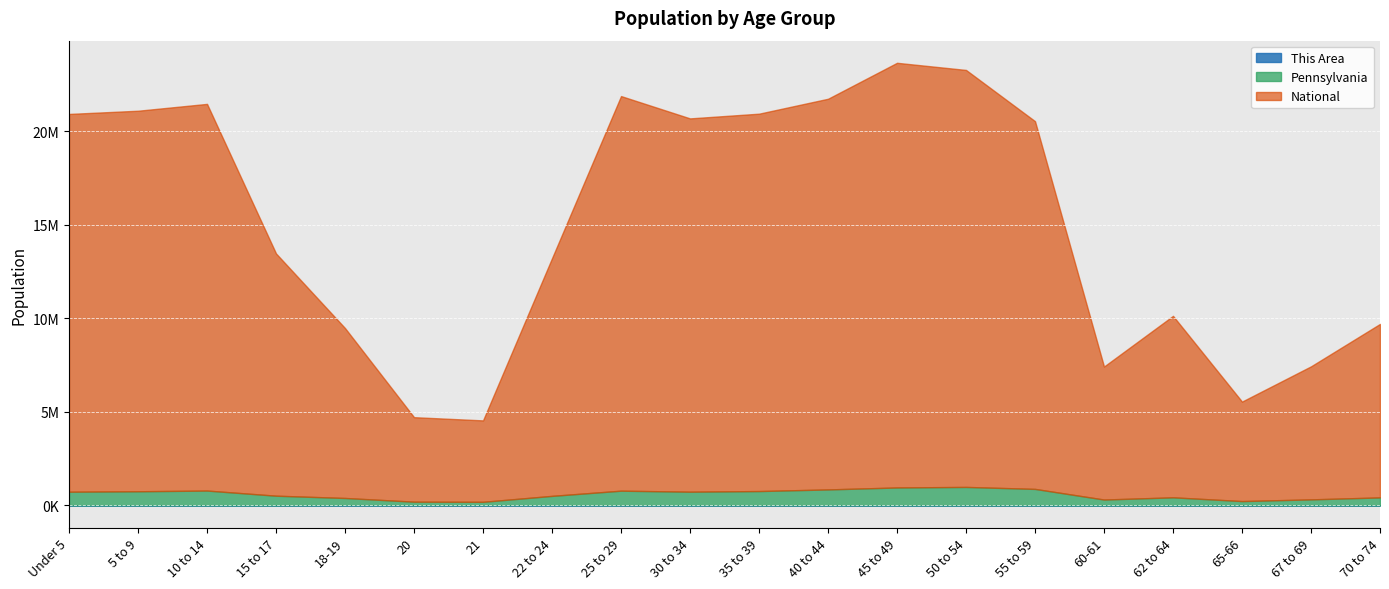

True or false: National and This Area cross at least once.

False